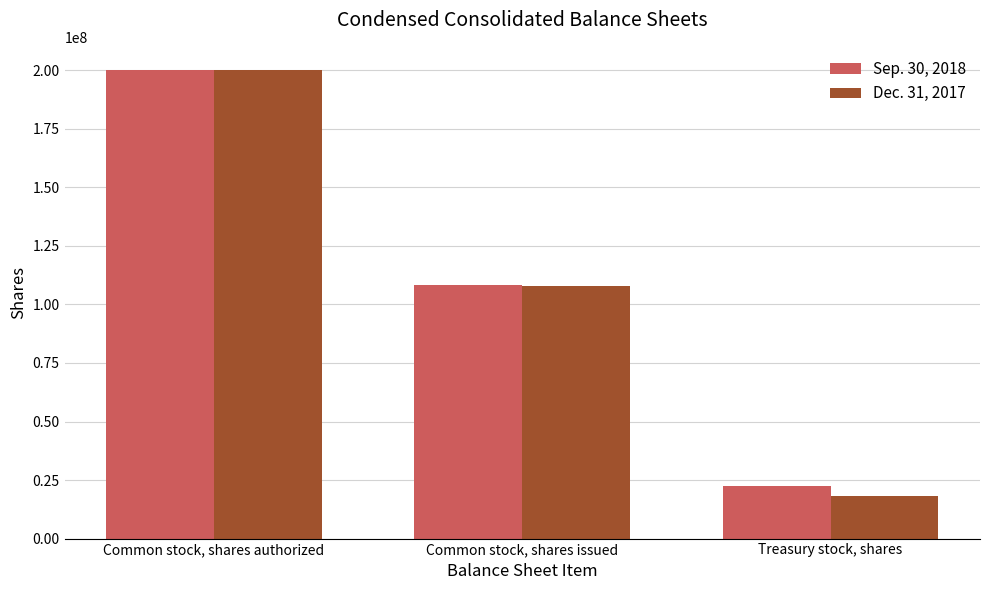

What is the approximate value of Sep. 30, 2018 at Treasury stock, shares, to the nearest 10?

22400000